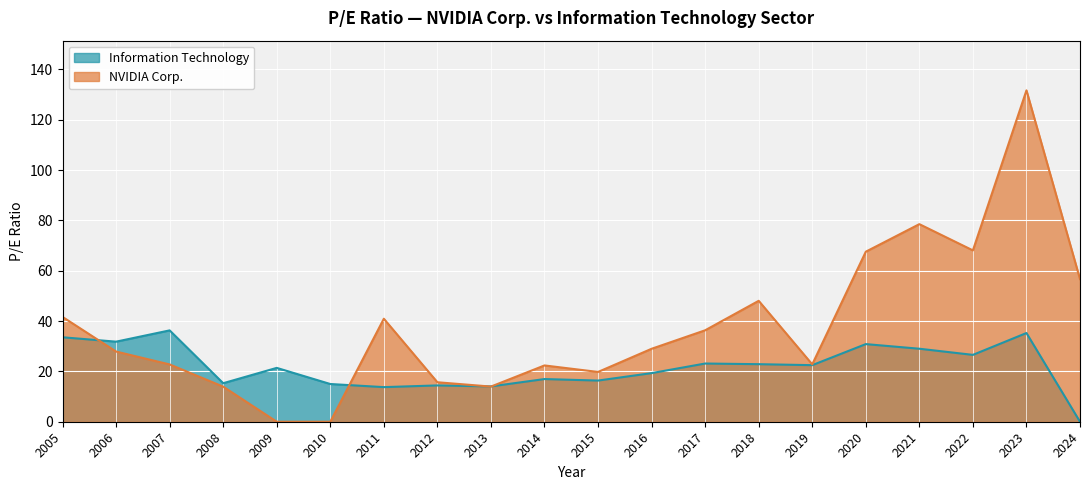

Reading right to left, extract all data points from this chart.

Information Technology: 0.0	35.2	26.6	29.0	30.9	22.5	22.9	23.1	19.3	16.4	17.0	14.0	14.4	13.8	15.0	21.4	15.3	36.3	31.8	33.6
NVIDIA Corp.: 56.7	131.7	68.1	78.5	67.6	22.8	48.0	36.3	29.0	19.8	22.4	14.0	15.7	40.9	0.0	0.0	13.9	22.8	27.9	41.6